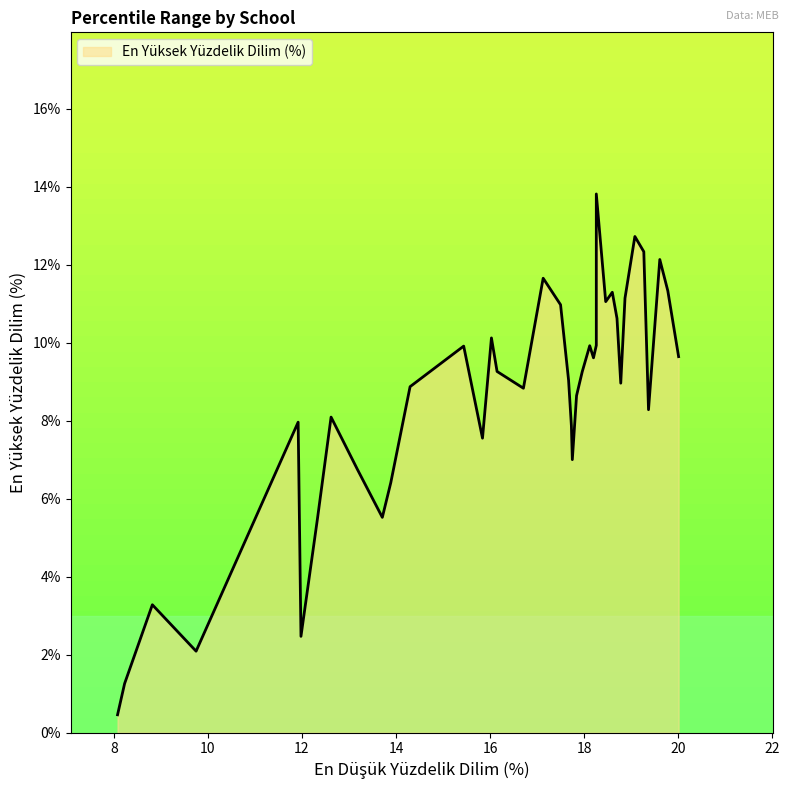

What is the average value?

8.5